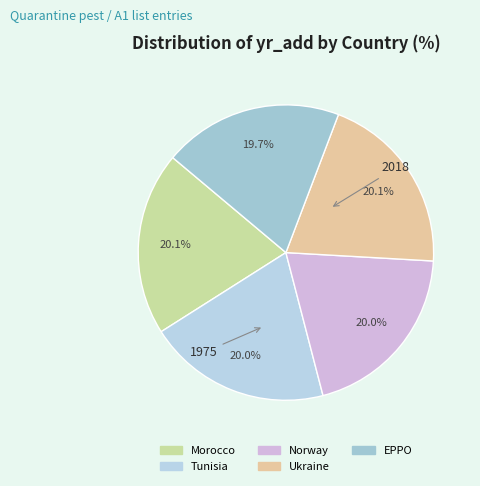

To the nearest percent, what is the average slice percentage?

20%